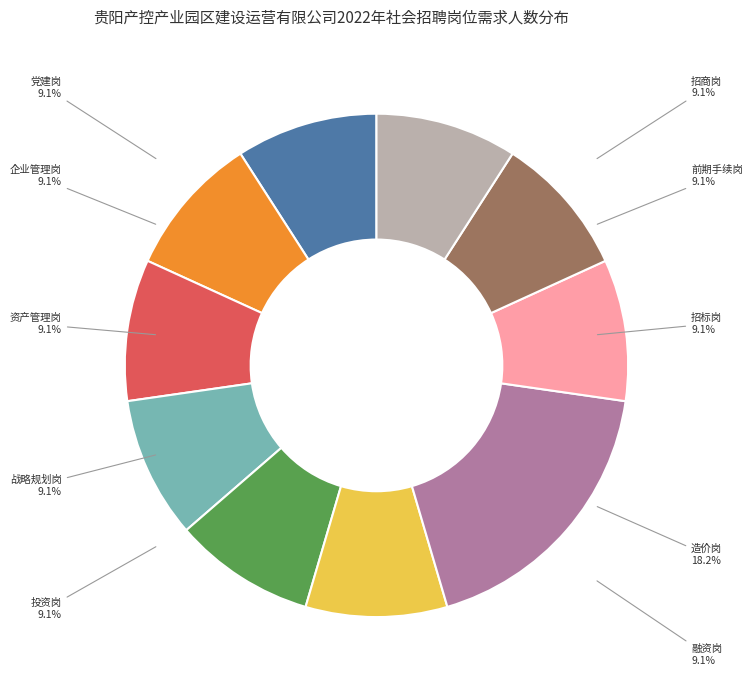

Is there a majority slice in this chart?

No